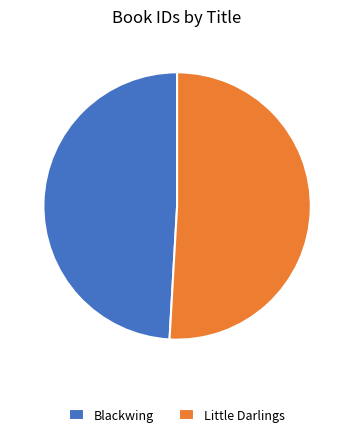

Is it true that Blackwing is 49% of the pie?

True